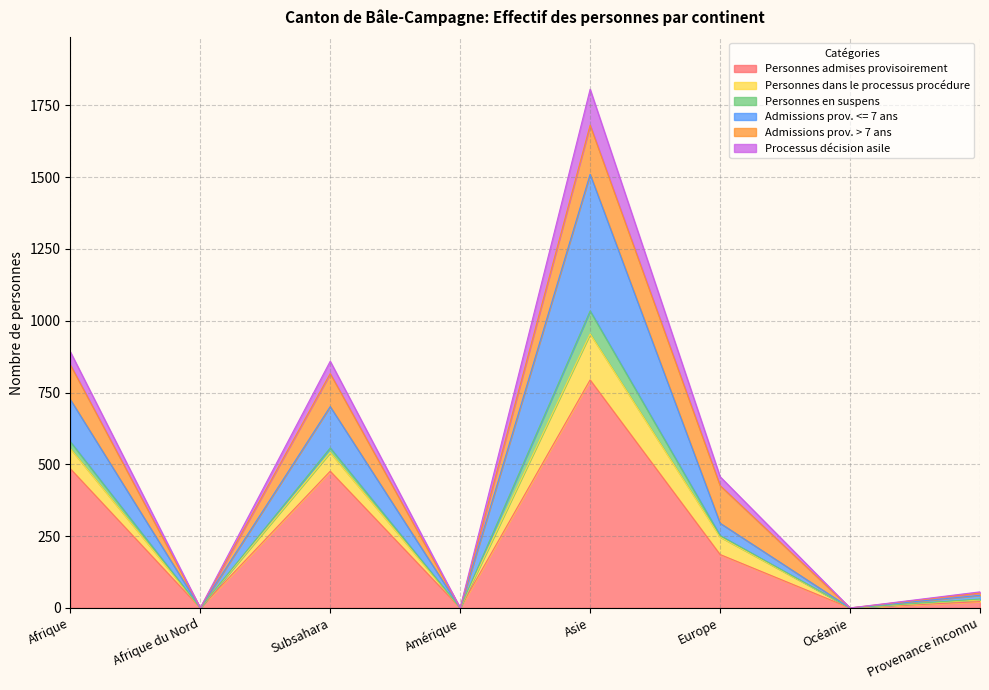

At which category does Personnes dans le processus procédure reach its first local peak?

Subsahara